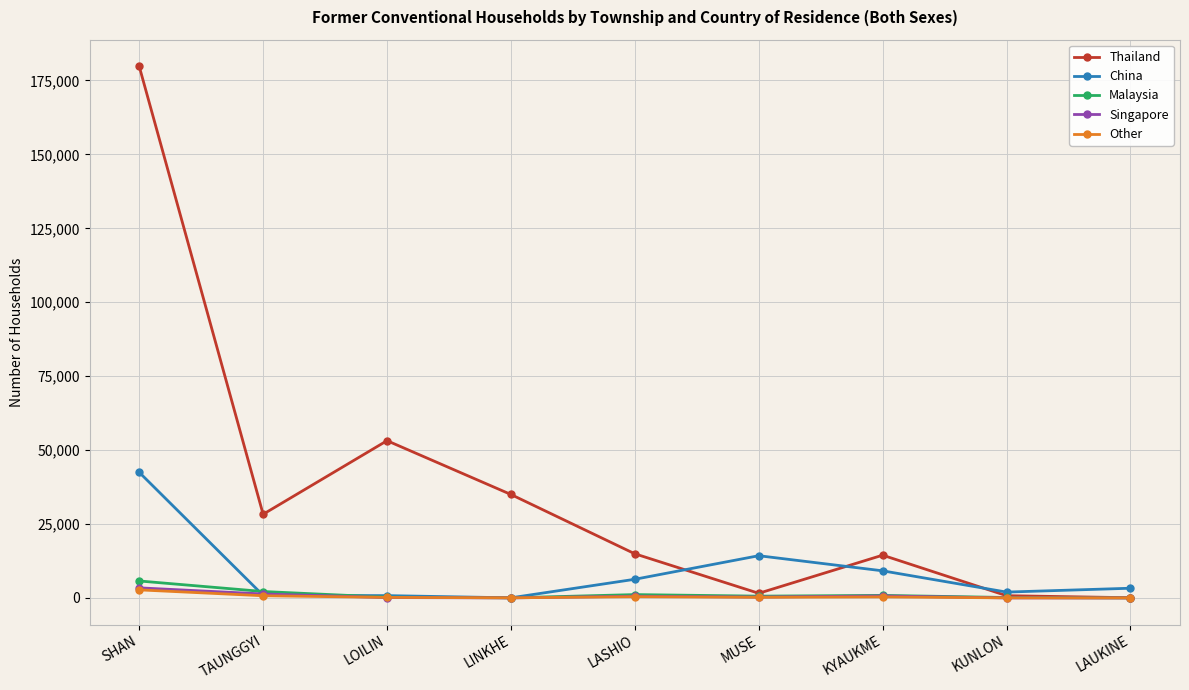

Where is the first local minimum for Thailand?

TAUNGGYI